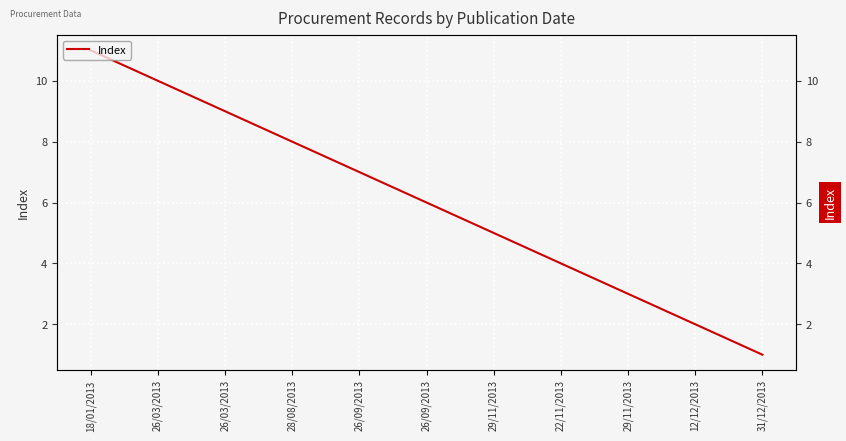

Which has a higher value, 26/03/2013 or 26/03/2013?

26/03/2013